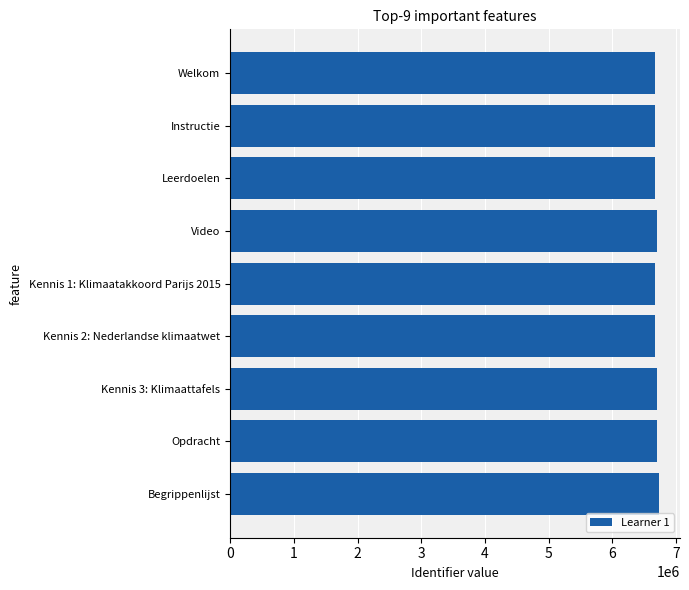

Approximately how many times larger is the value at Begrippenlijst compared to Video?

1.0